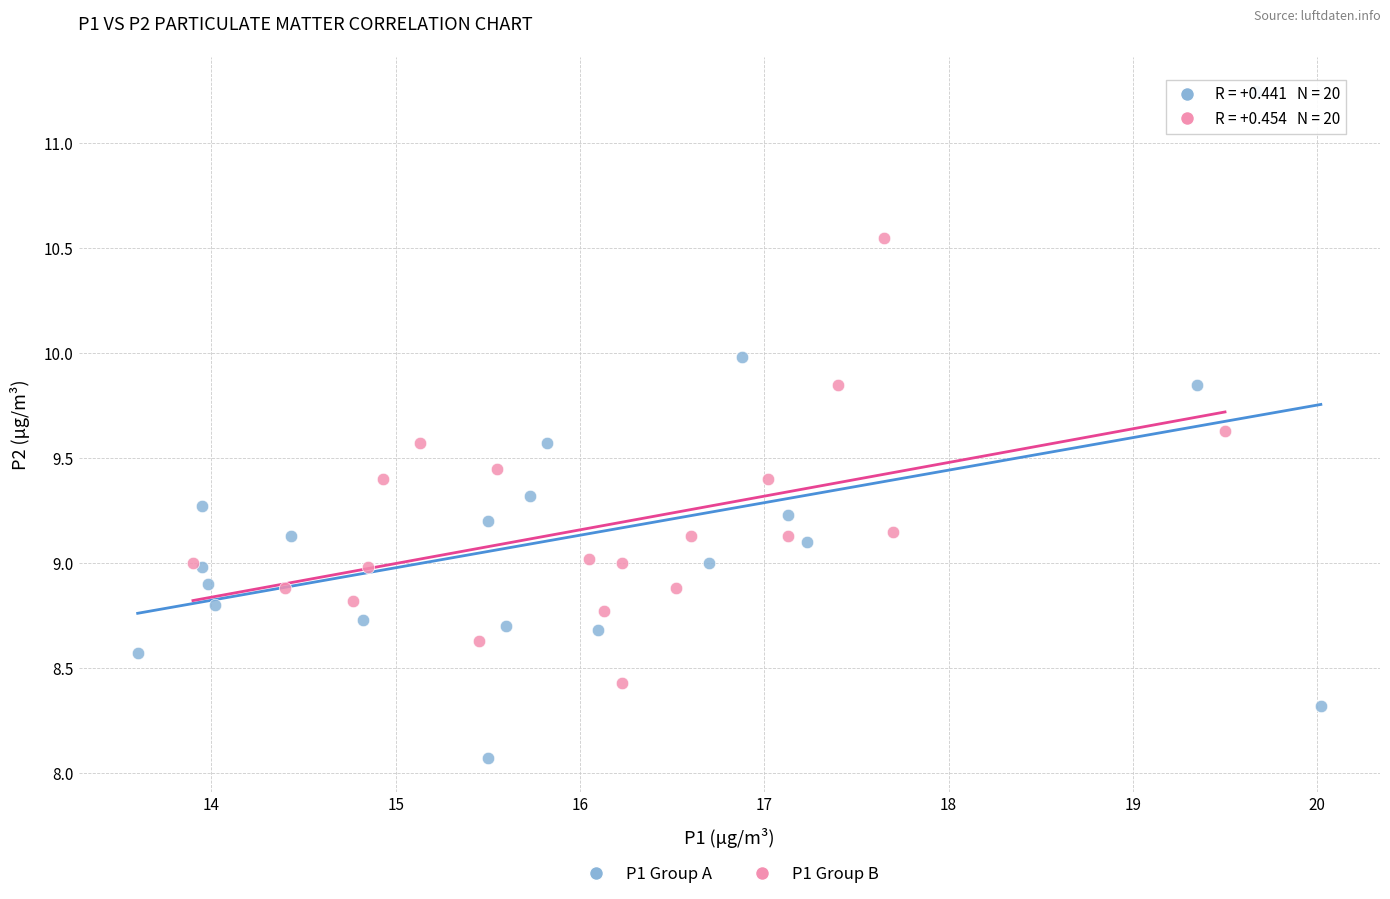

Which series reaches the maximum Y coordinate?

P1 Group A